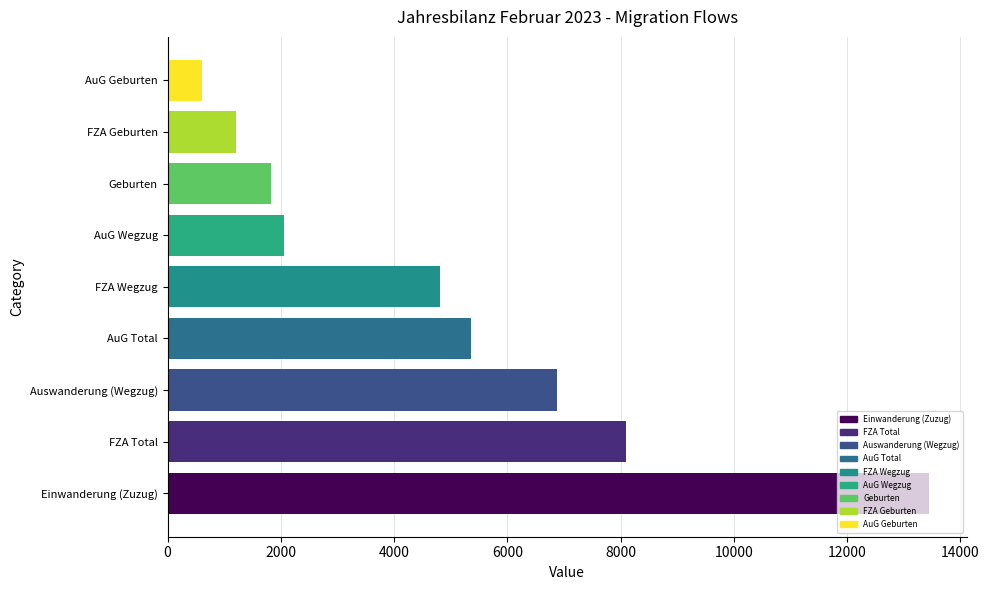

How many data points are less than 4815?

4